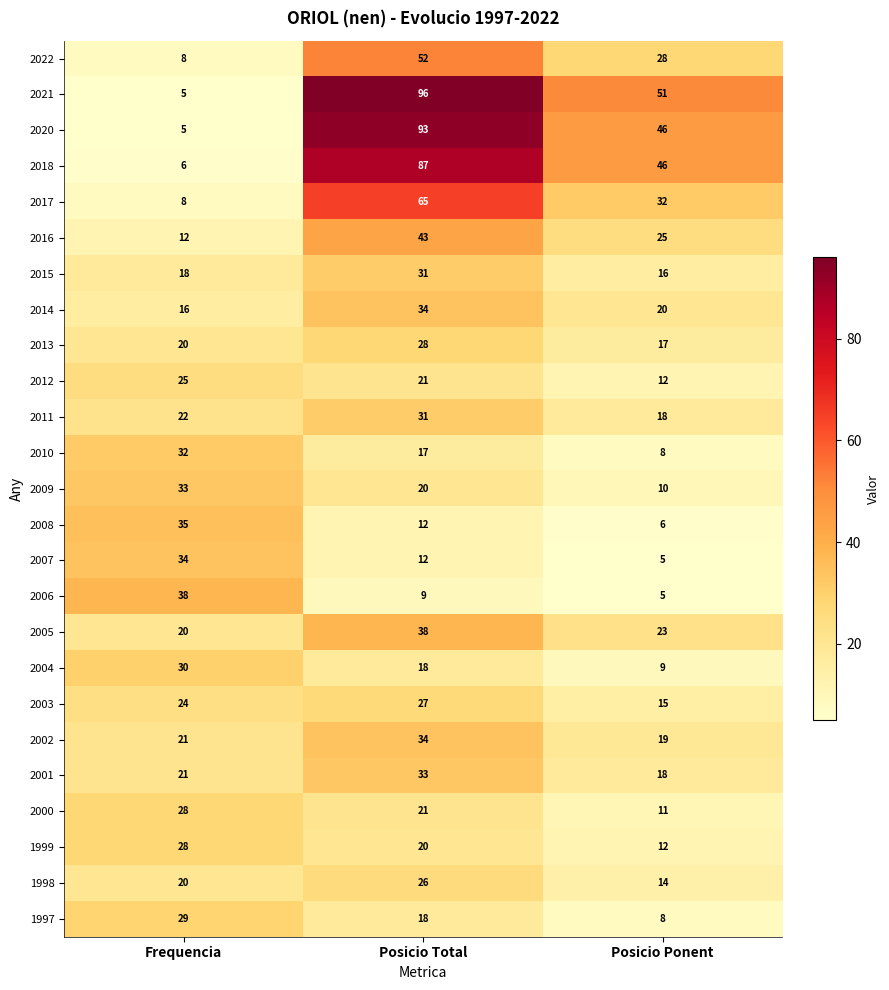

The value of 2006 at Frequencia is 38. True or false?

True